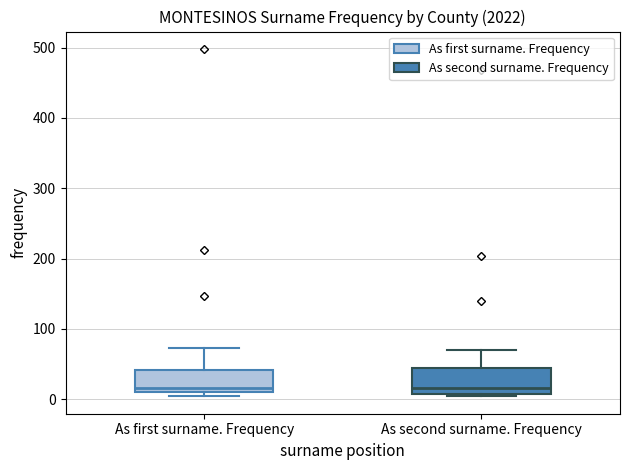

Reading left to right, transcribe this box plot: for each box, give where its median line is, the range the box spans, and where its two whiskers end, as read against the y-axis. The values are not printed on the chart, so give them approximately, as read against the axis.

As first surname. Frequency: median 20, box 10 to 40, whiskers 0 to 70
As second surname. Frequency: median 20, box 10 to 40, whiskers 0 to 70